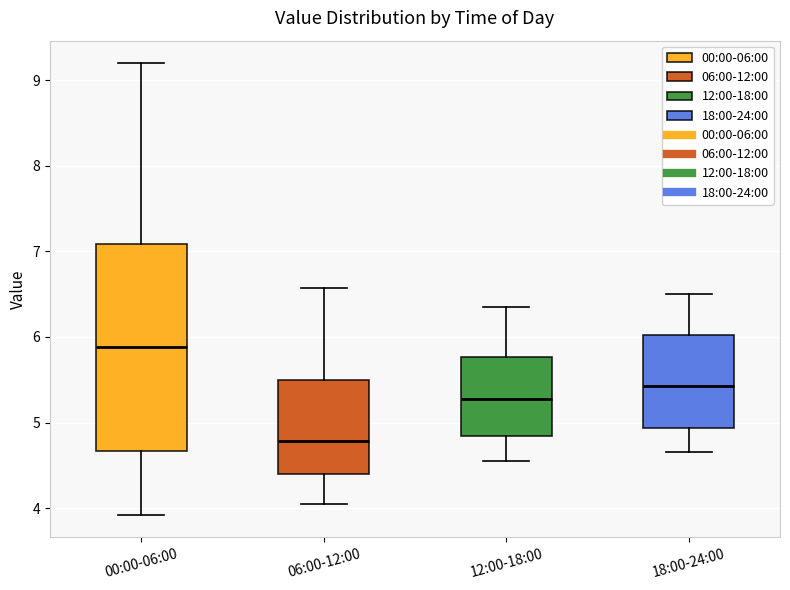

Which box is the tallest, from its lower edge to its upper edge?

00:00-06:00